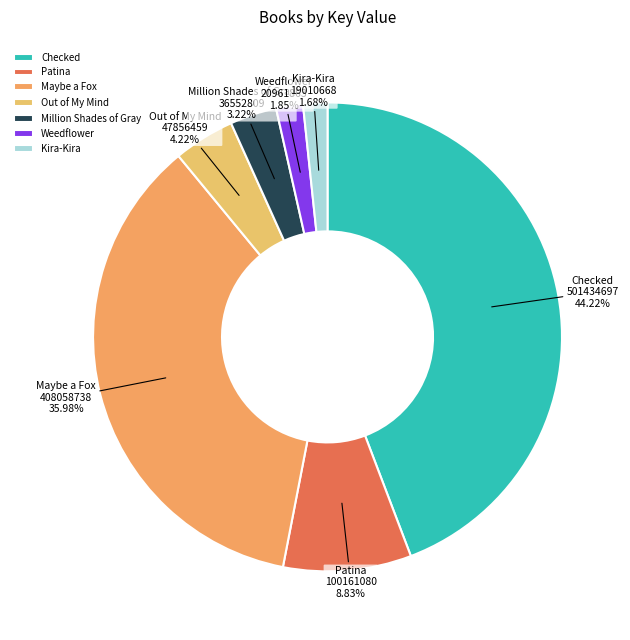

Is the sum of Million Shades of Gray and Weedflower greater than half?

No